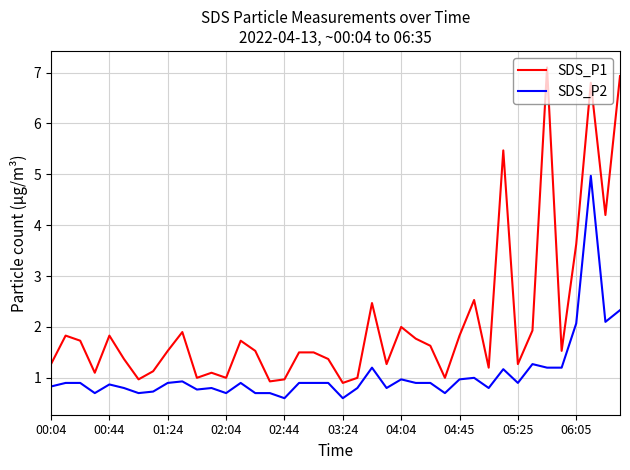

Which series has the largest range (max minus min)?

SDS_P1